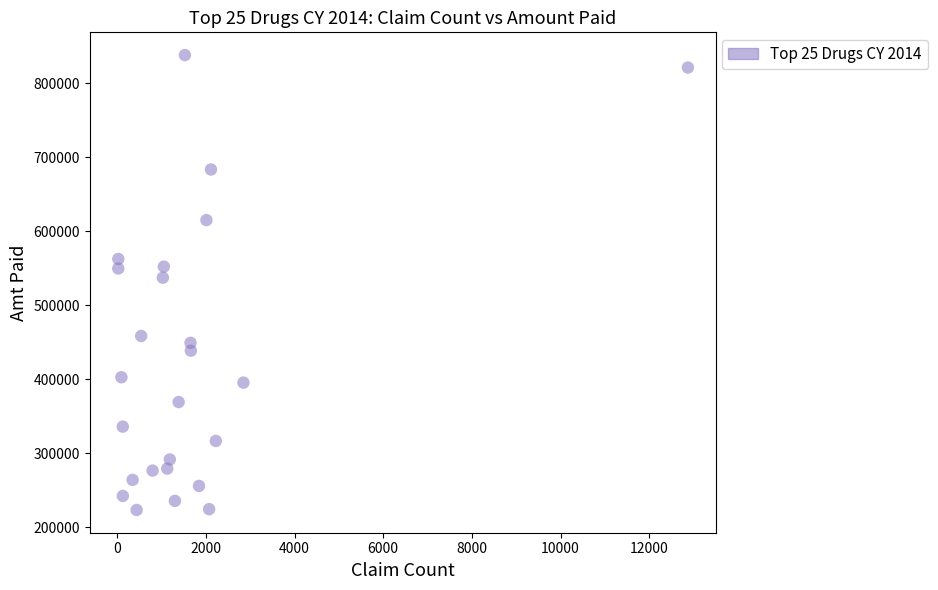

What is the range of Y values (max minus min)?

614286.4